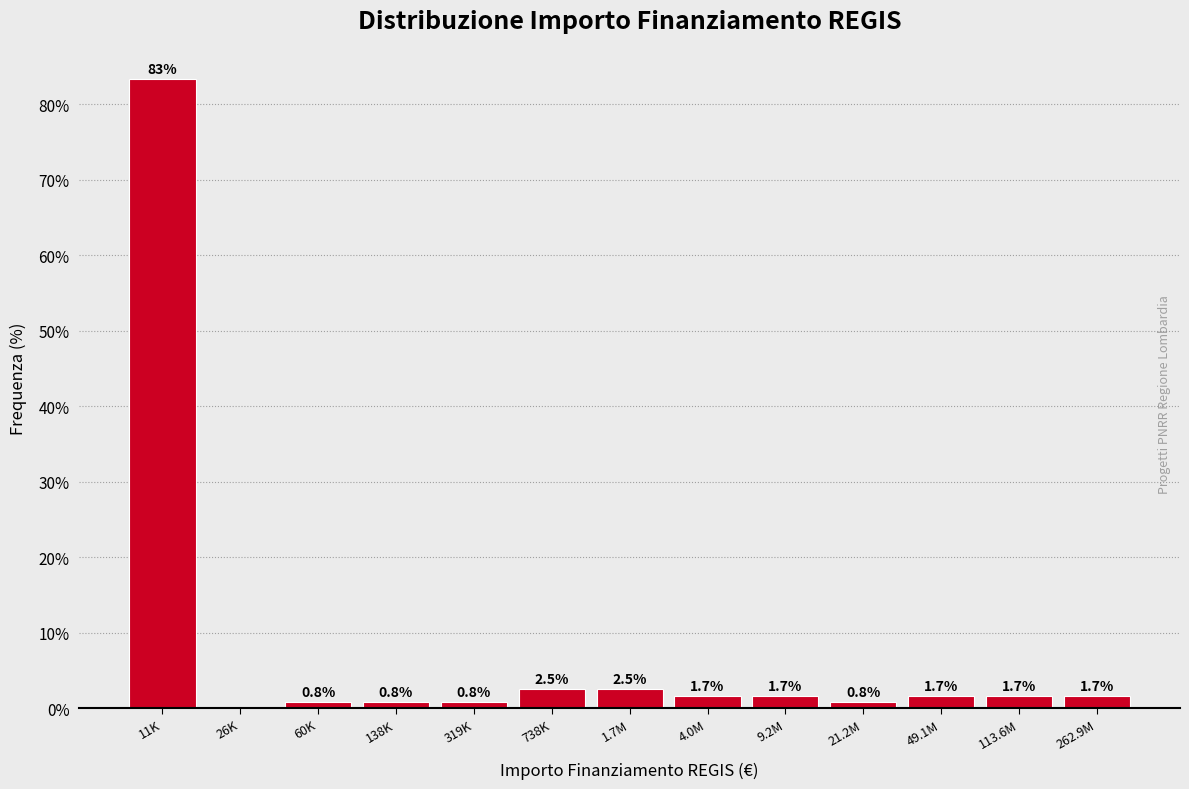

Reading right to left, list all the values displayed in this chart.

262.9M=1.7	113.6M=1.7	49.1M=1.7	21.2M=0.8	9.2M=1.7	4.0M=1.7	1.7M=2.5	738K=2.5	319K=0.8	138K=0.8	60K=0.8	26K=0.0	11K=83.3